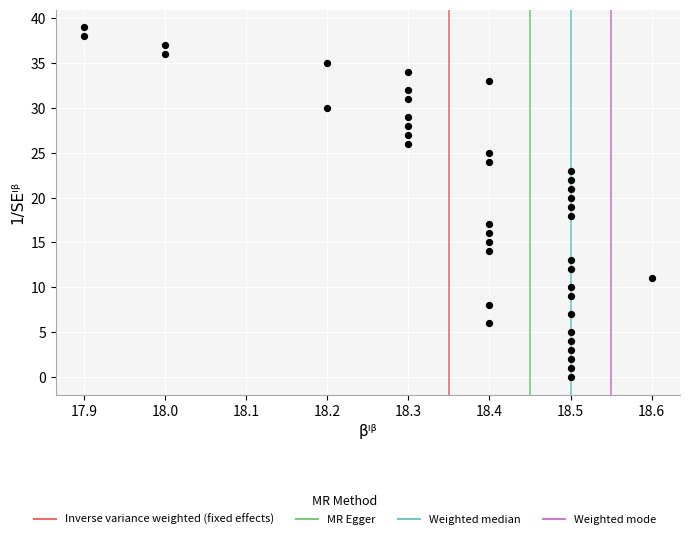

What is the range of Y values (max minus min)?

39